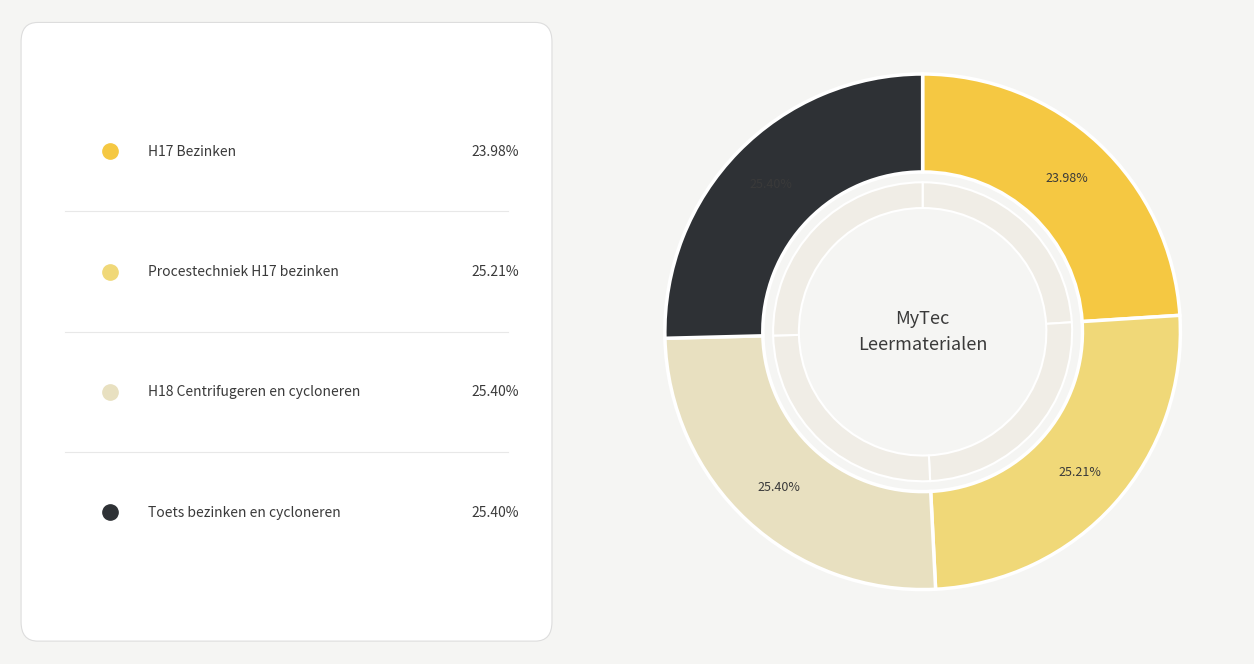

Is Procestechniek H17 bezinken the majority of the pie?

No